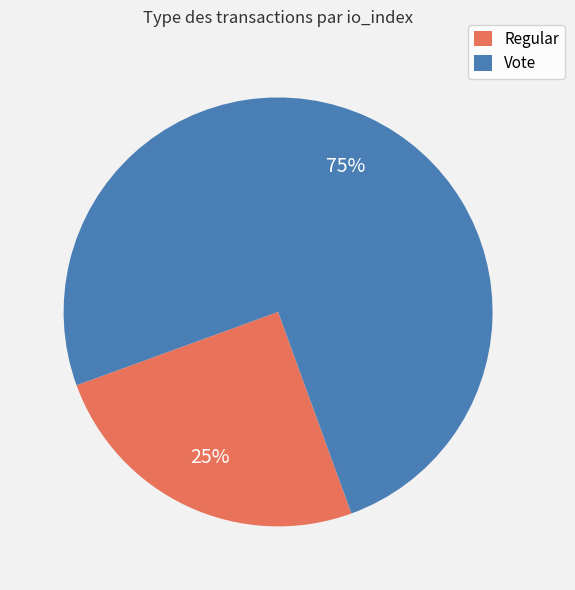

Rank the categories by value from highest to lowest.

Vote, Regular